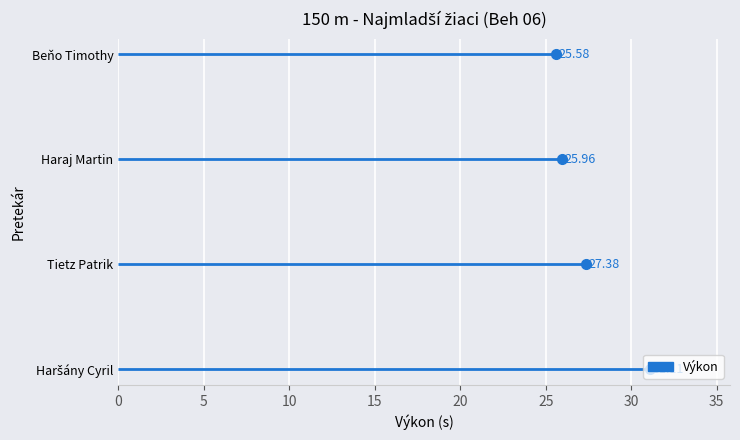

Which has a higher value, Tietz Patrik or Beňo Timothy?

Tietz Patrik